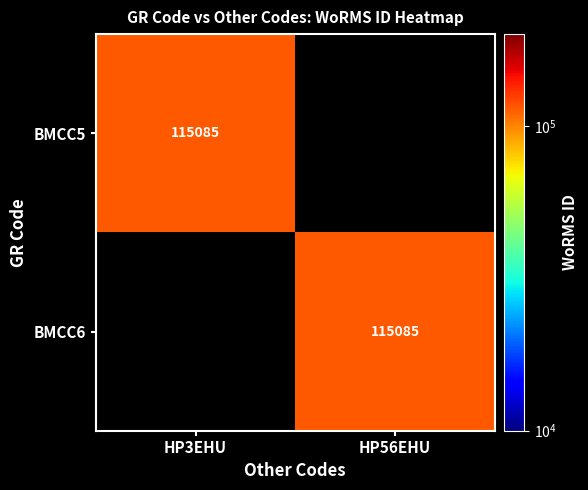

Which series has the largest total across all categories?

BMCC5